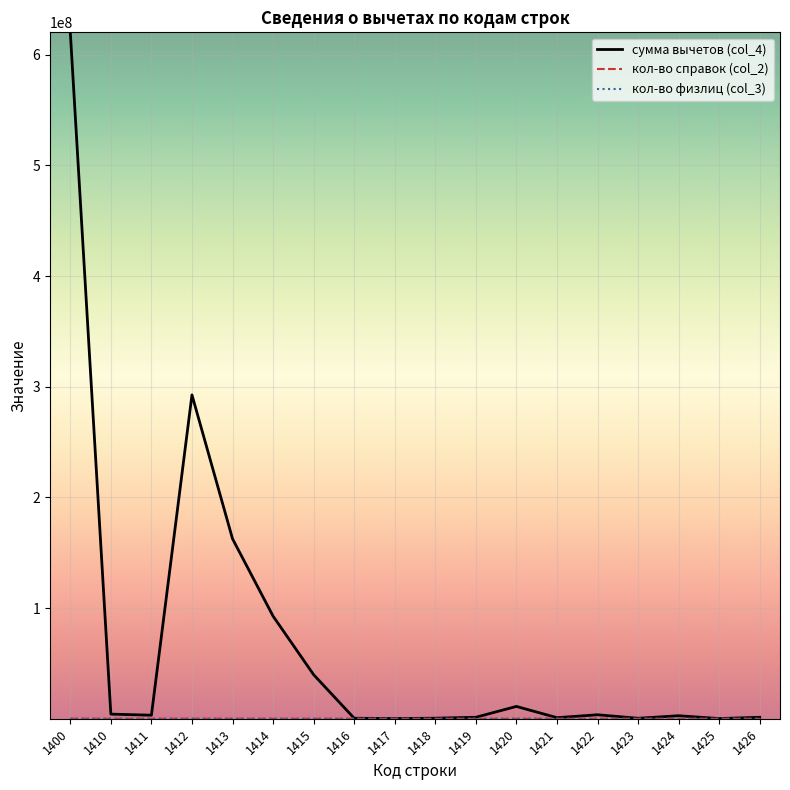

Which series has the largest range (max minus min)?

сумма вычетов (col_4)